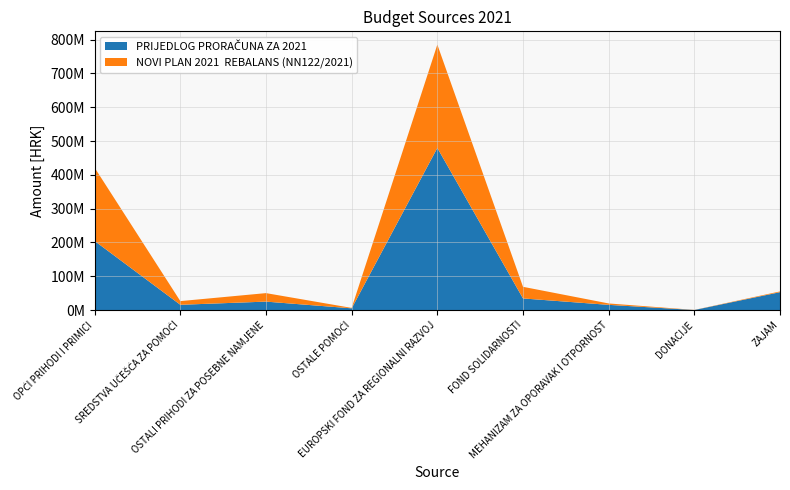

Reading left to right, extract all data points from this chart.

PRIJEDLOG PRORAČUNA ZA 2021: 204385510	15725821	25110000	5246000	479719582	34500000	15517798	284095	53030000
NOVI PLAN 2021  REBALANS (NN122/2021): 216673010	10863488	25110000	1246000	305607007	34400000	4149621	284095	2230000